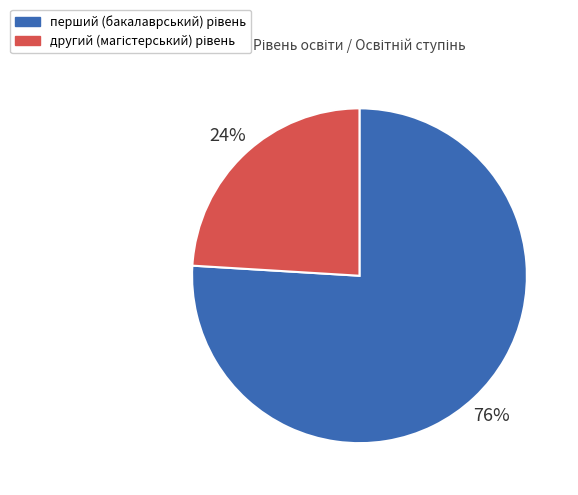

Is there a majority slice in this chart?

Yes